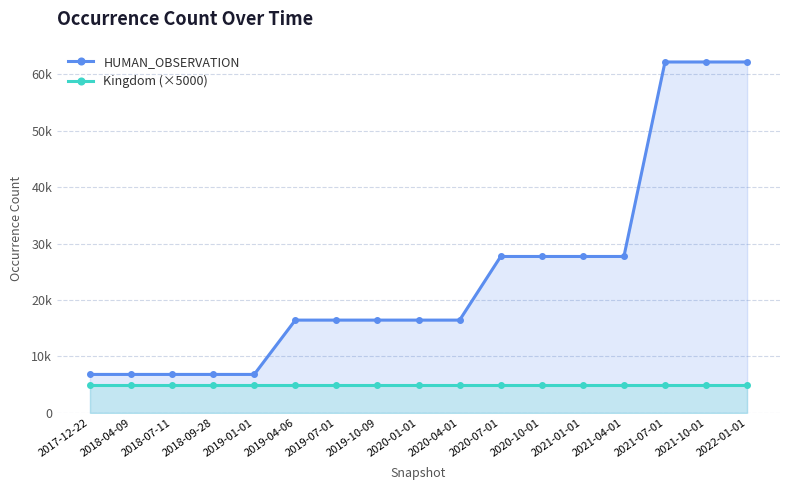

What are all the series names shown in the legend?

HUMAN_OBSERVATION, Kingdom (×5000)